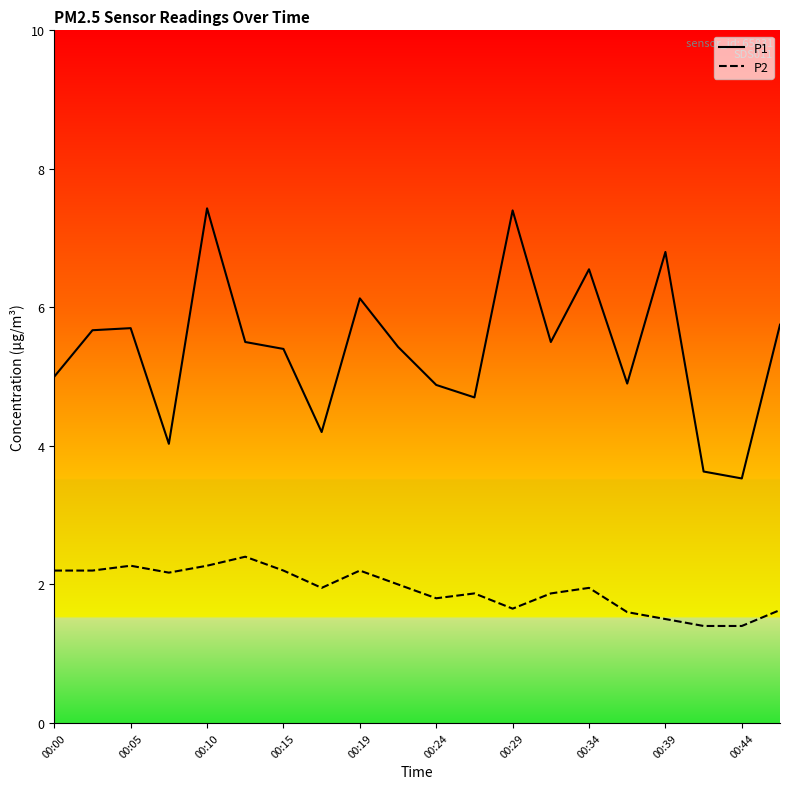

What is the difference between the maximum and minimum values in the P1 series?

3.9